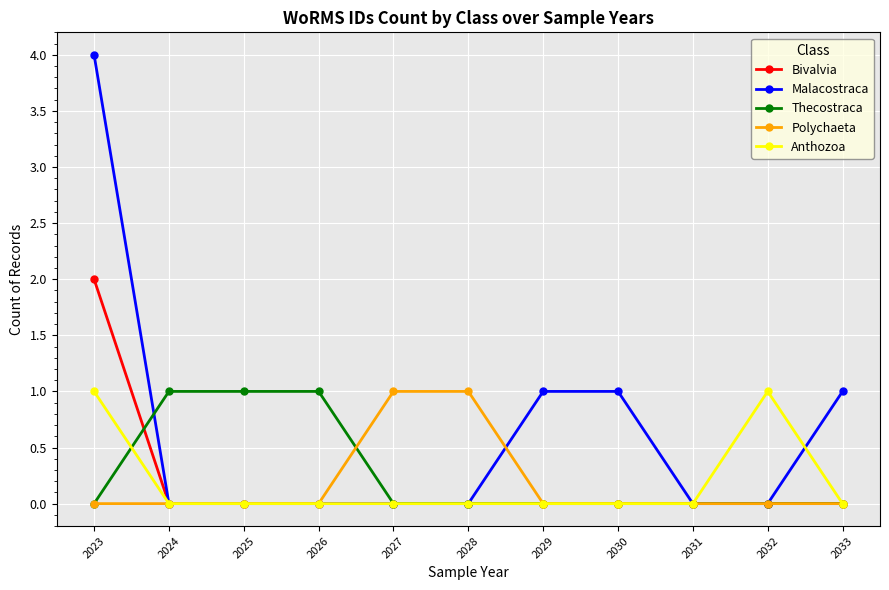

Which series has the largest total across all categories?

Malacostraca